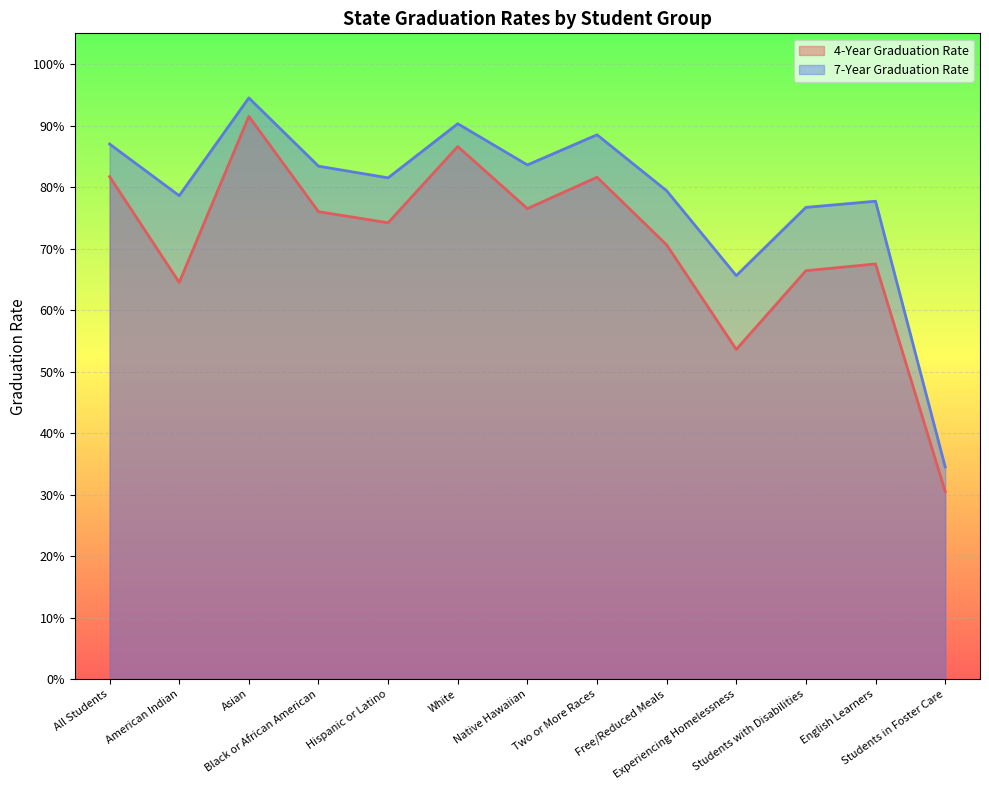

What is the difference between the maximum and minimum values in the 7-Year Graduation Rate series?

0.6